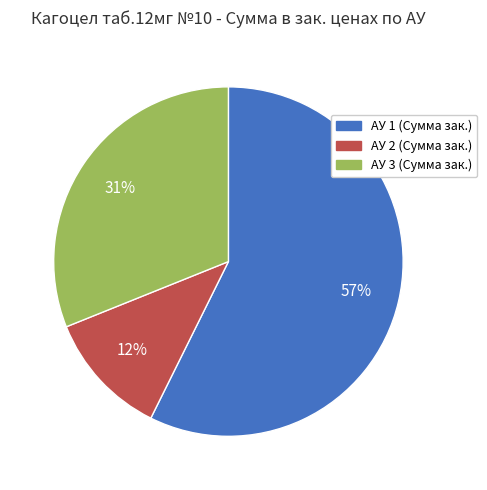

Count the number of slices in the pie.

3